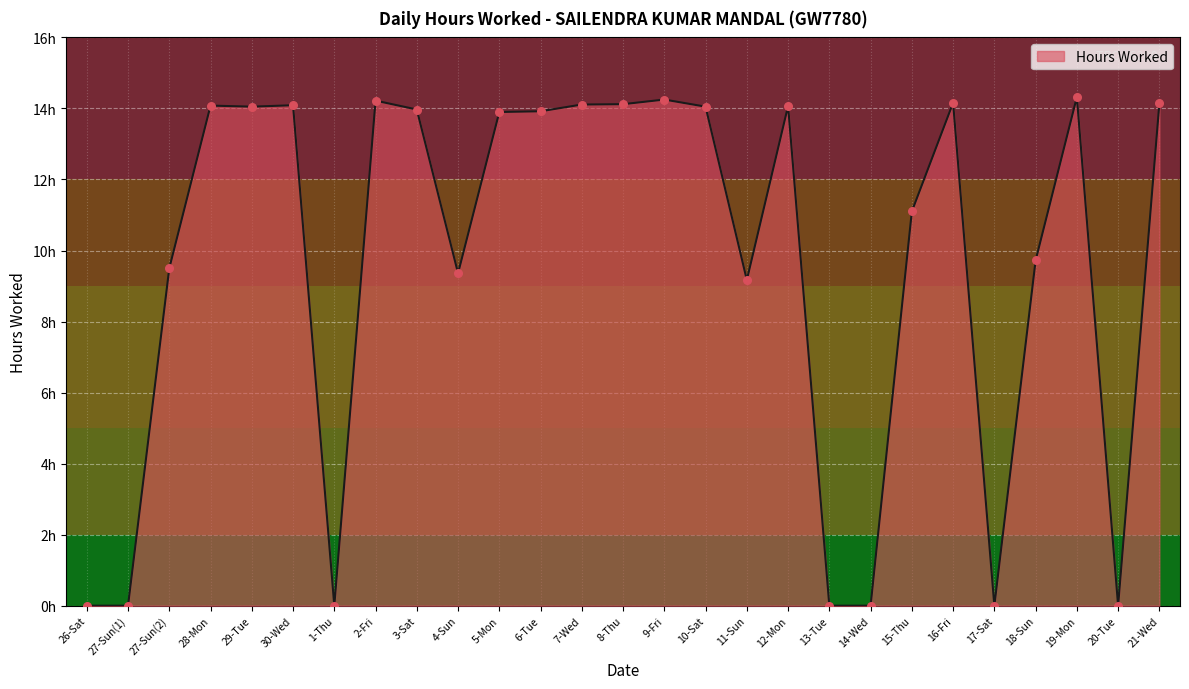

What is the change in value from 26-Sat to 18-Sun?

+9.7